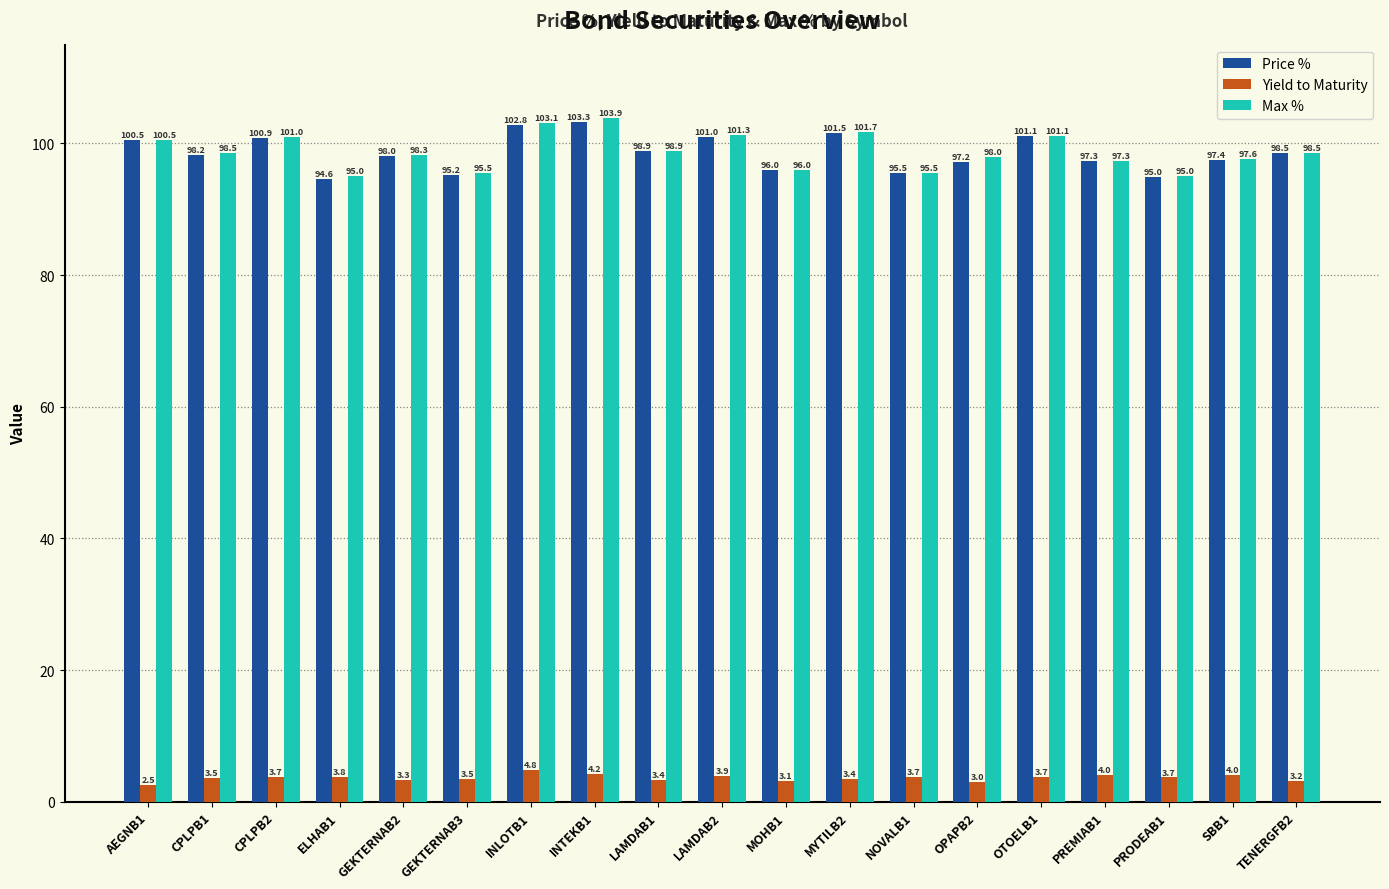

What is the difference between the second highest and second lowest values in the Price % series?

7.9